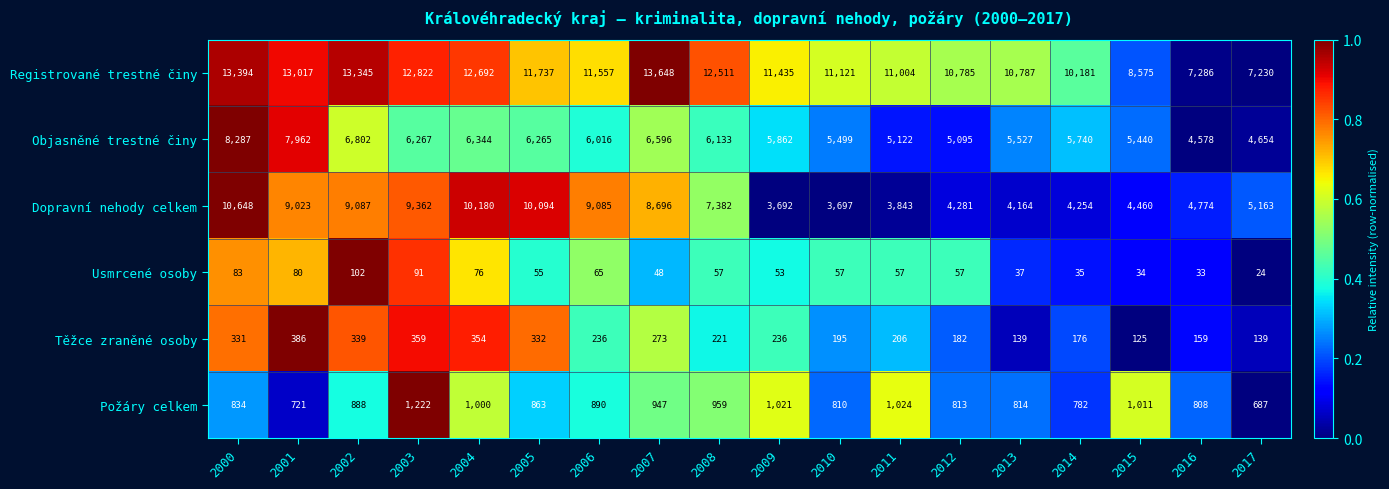

The value of Těžce zraněné osoby at 2014 is 97. True or false?

False